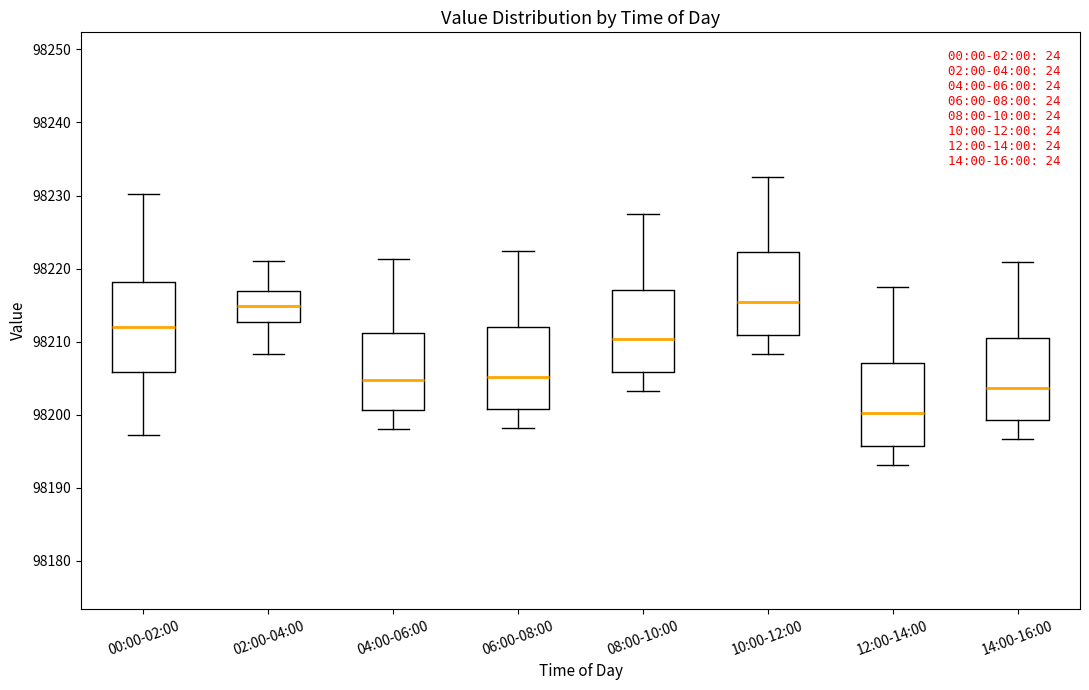

Where does the median line of the box for 02:00-04:00 sit on the y-axis? The values are not printed on the chart, so give them approximately, as read against the axis.

98215